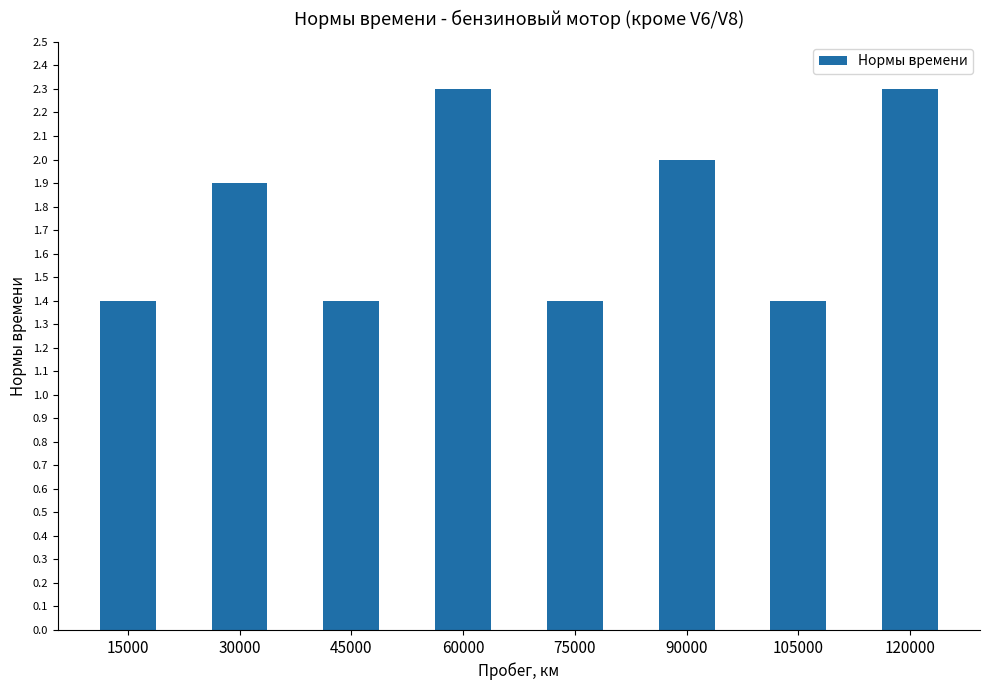

What is the difference between the maximum and second lowest values?

0.9